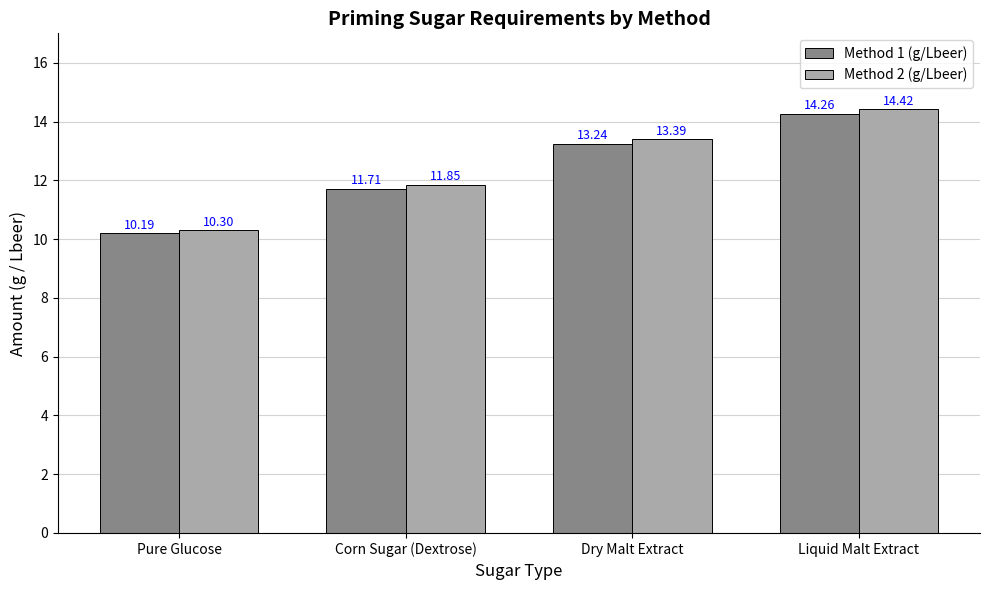

Read the Method 2 (g/Lbeer) value at Liquid Malt Extract.

14.4